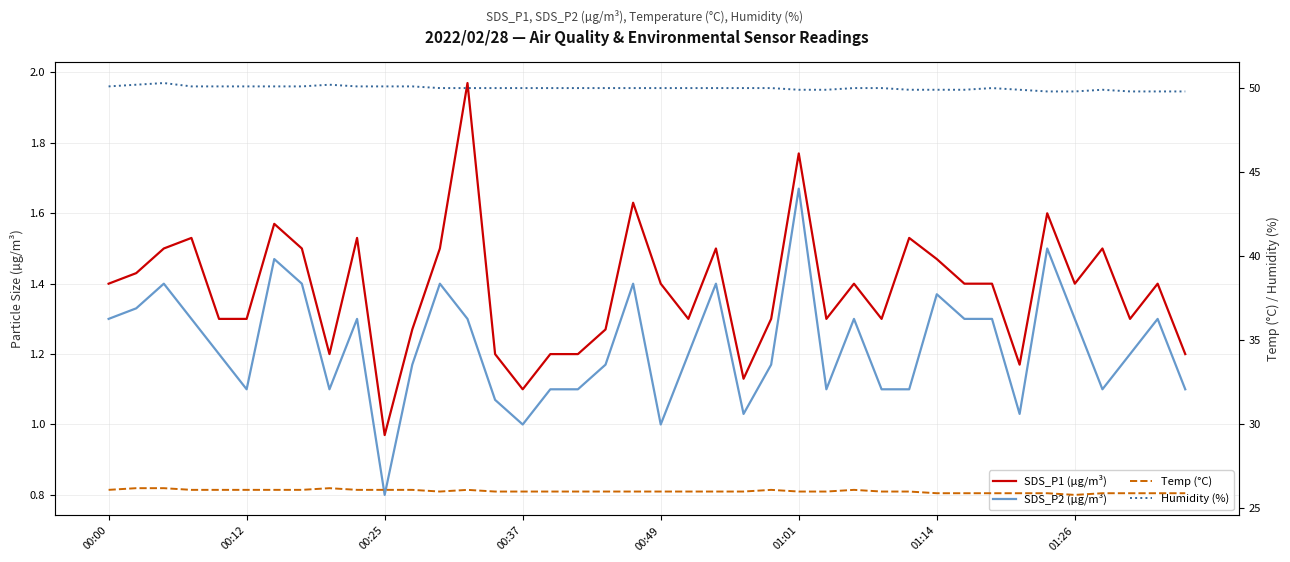

Between 01:26 and 20, which series saw the biggest shift?

SDS_P2 (µg/m³)